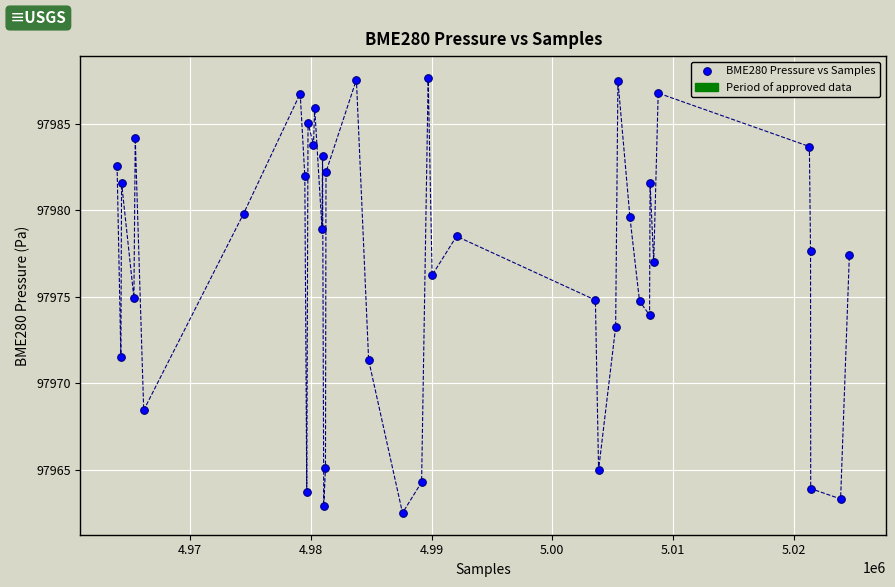

What is the range of X values (max minus min)?

60647.0